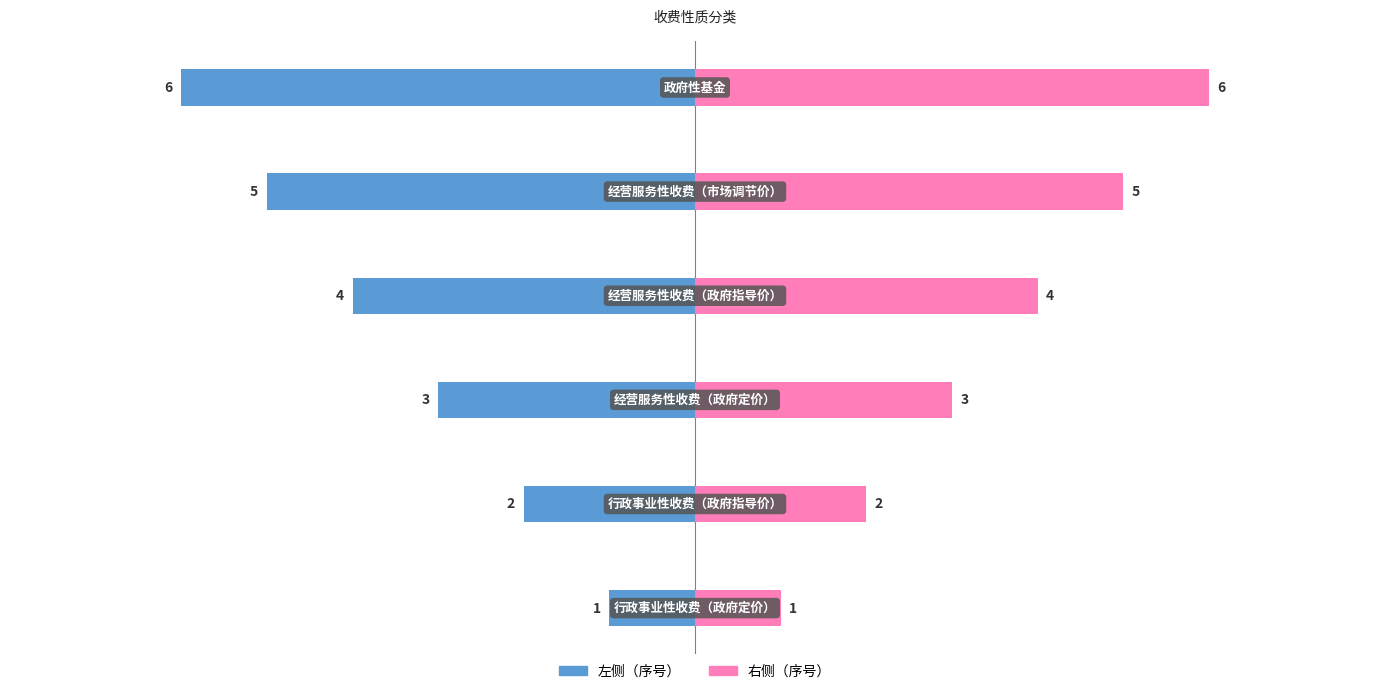

Read the 右侧（序号） value at 0.

1